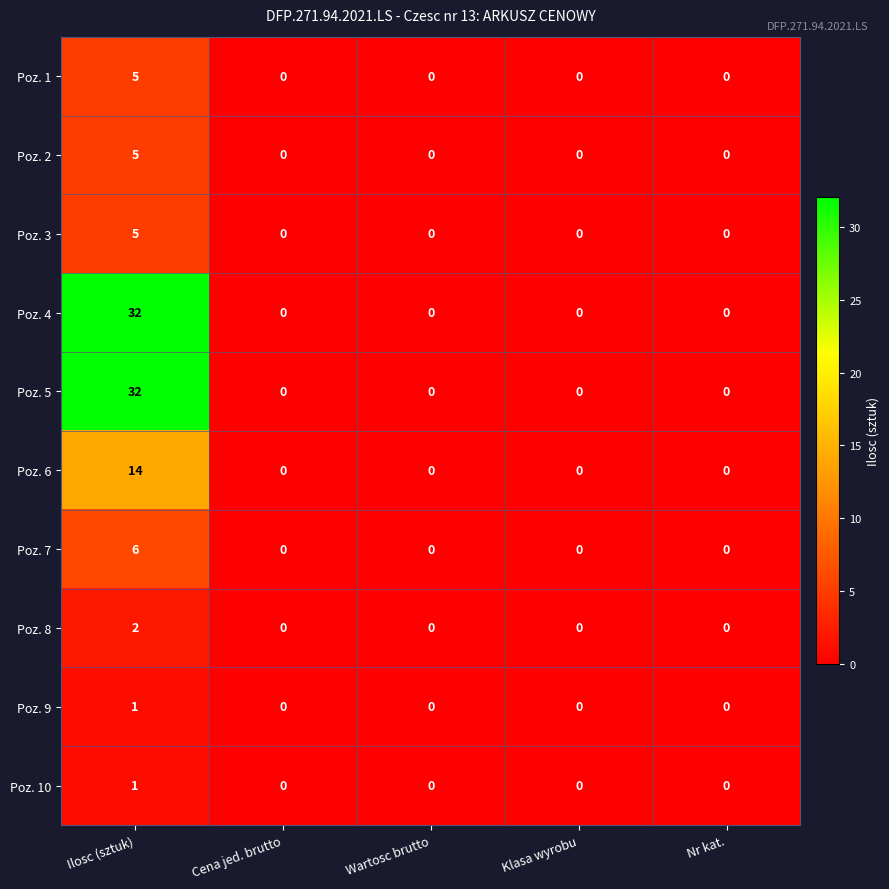

At how many categories does at least one series exceed 30?

1